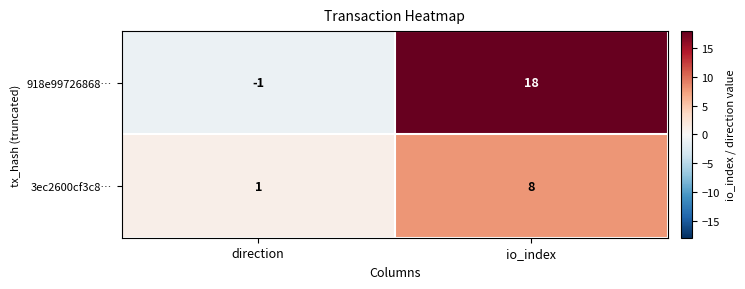

What is the approximate value of 918e99726868… at io_index, to the nearest 5?

20